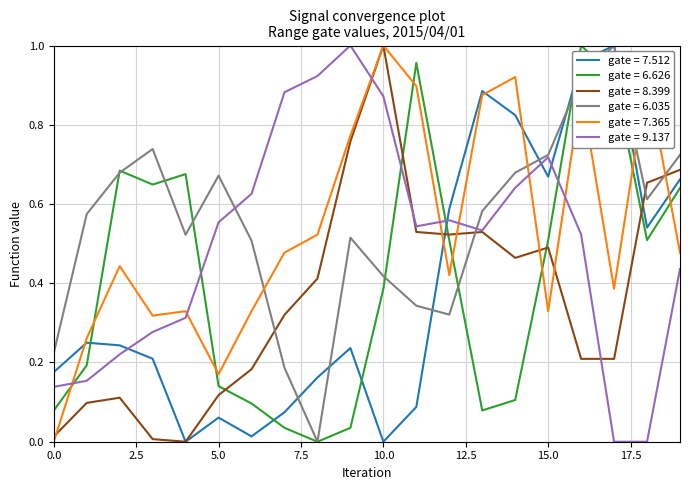

True or false: gate = 7.512 and gate = 6.626 cross at least once.

True